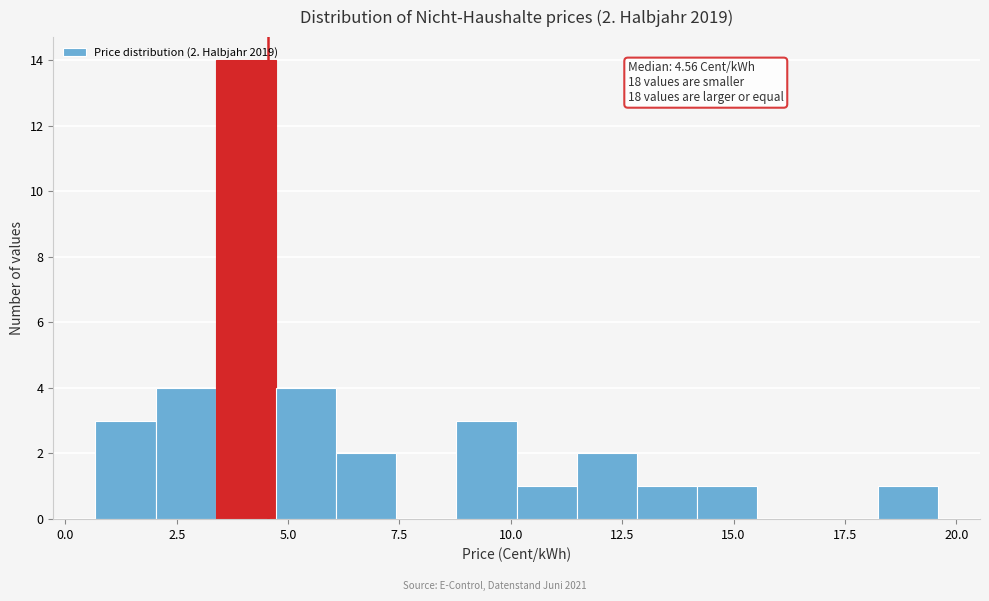

Around what value on the x-axis is the tallest bar? Give the approximate position of its centre, as read against the axis.

4.0